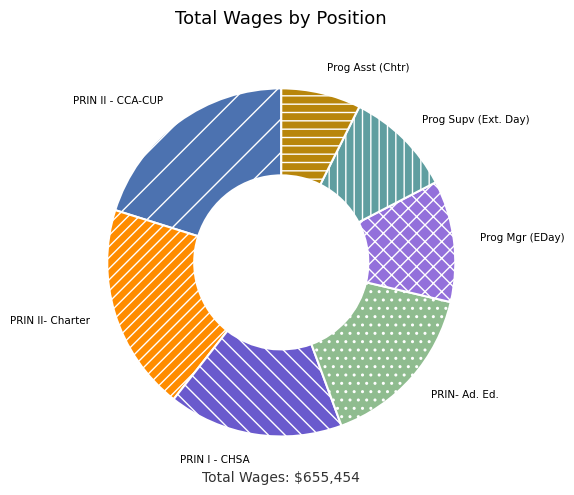

Count the number of slices in the pie.

7